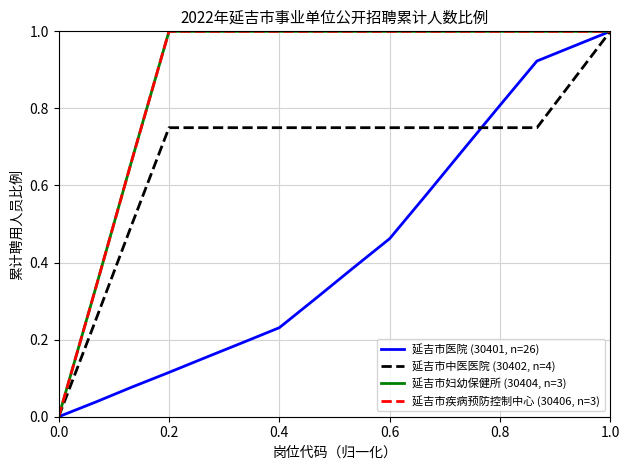

Does the chart display data point markers on the line(s)?

No